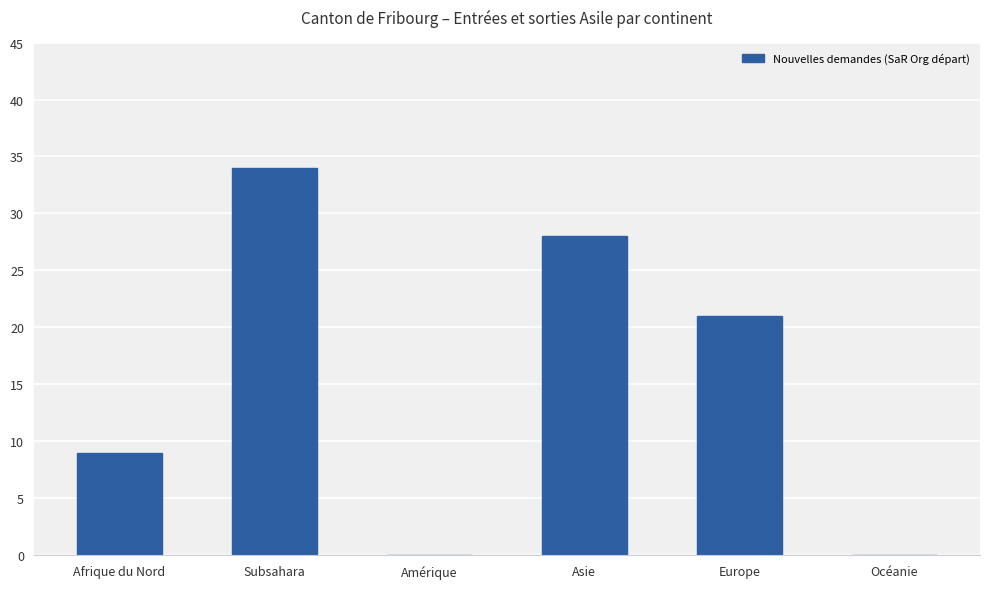

What is the difference between the values at Subsahara and Amérique?

34